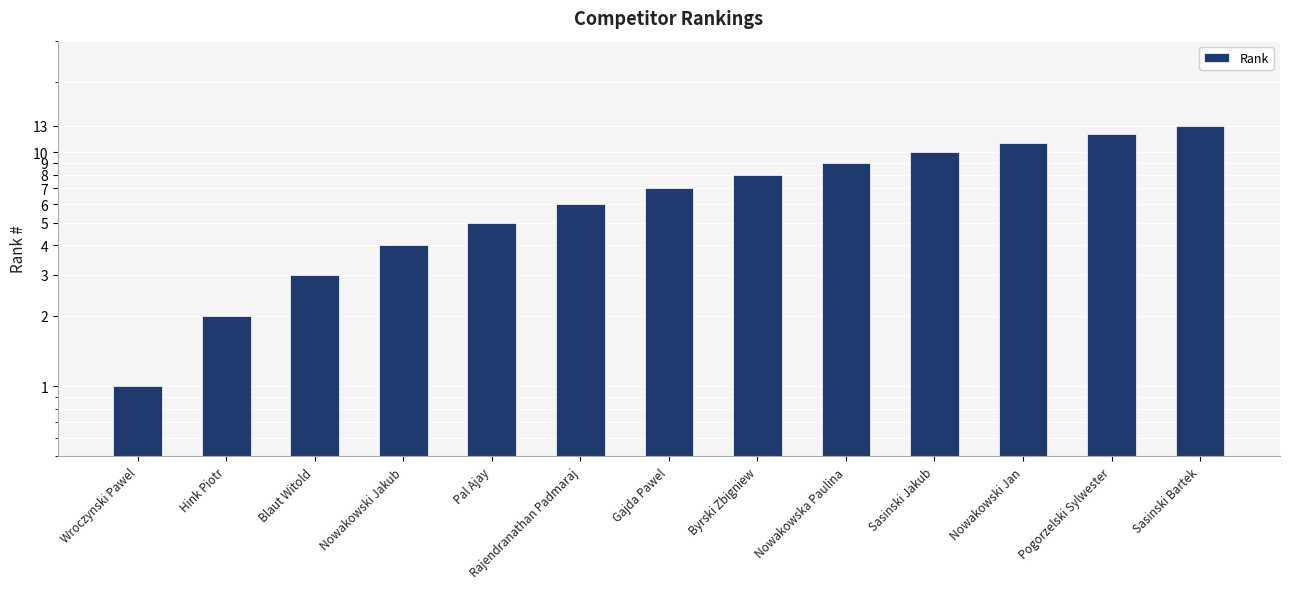

Reading right to left, list all the values displayed in this chart.

Sasinski Bartek=13	Pogorzelski Sylwester=12	Nowakowski Jan=11	Sasinski Jakub=10	Nowakowska Paulina=9	Byrski Zbigniew=8	Gajda Pawel=7	Rajendranathan Padmaraj=6	Pal Ajay=5	Nowakowski Jakub=4	Blaut Witold=3	Hink Piotr=2	Wroczynski Pawel=1